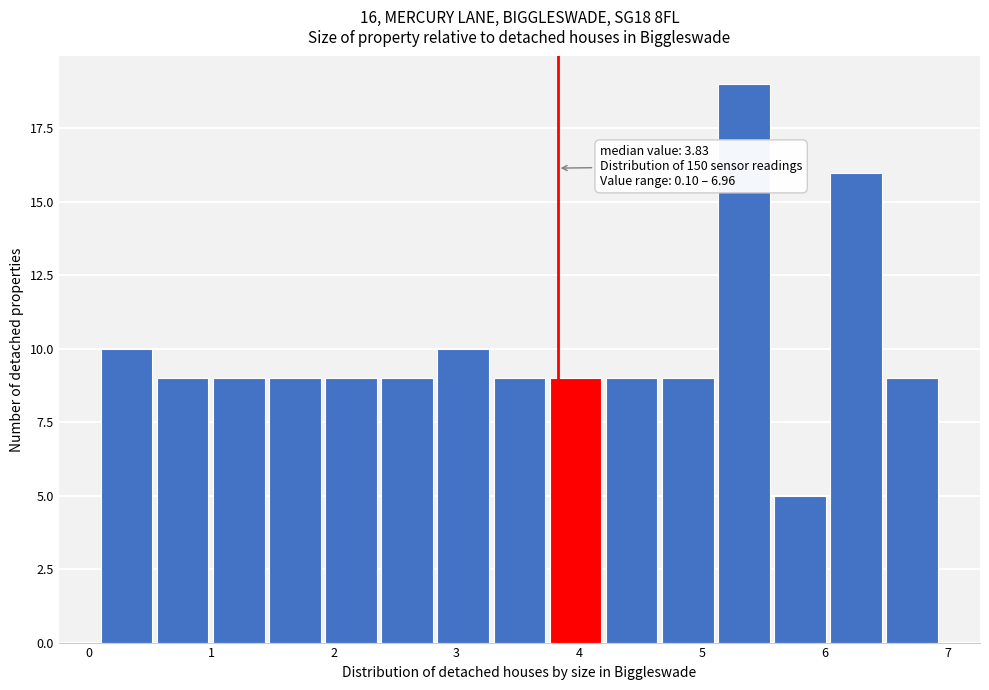

Over which range of the x-axis is the bar tallest?

5.1 to 5.6